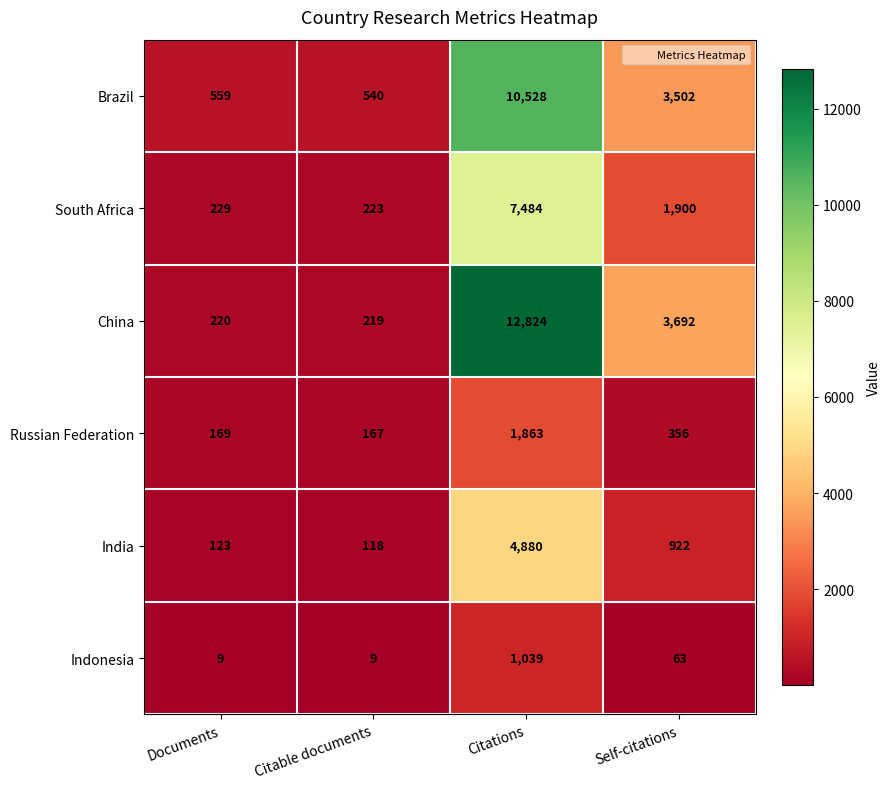

What is the average value of the Russian Federation series?

639